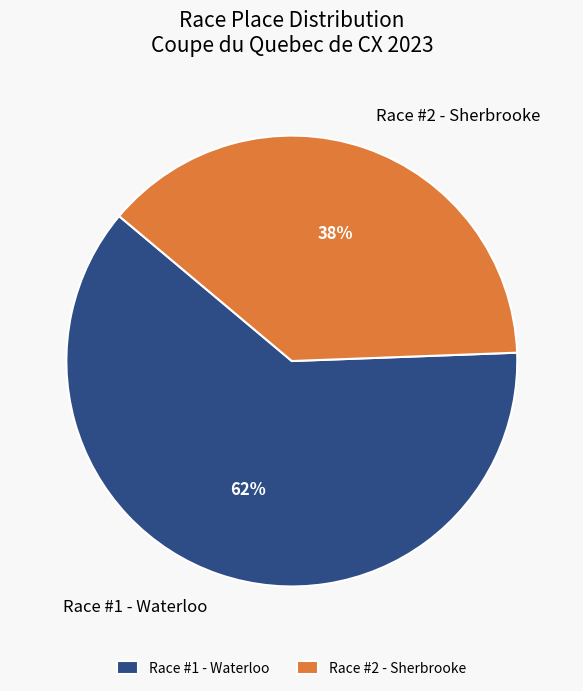

To the nearest percent, what is the combined percentage of Race #2 - Sherbrooke and Race #1 - Waterloo?

100%